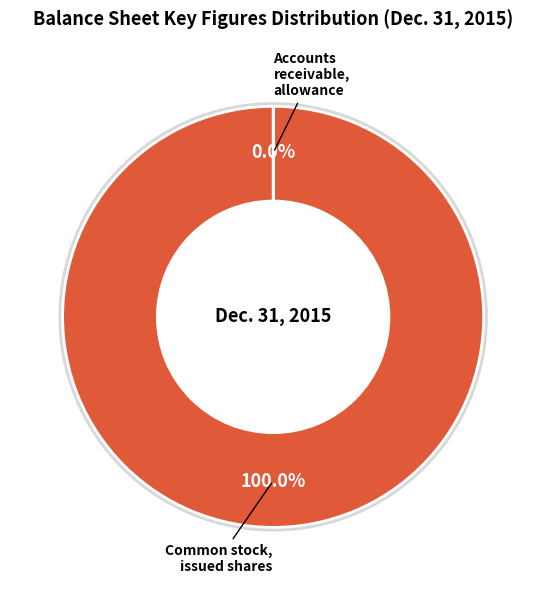

To the nearest percent, what percentage of the pie is Common stock, issued shares?

100%